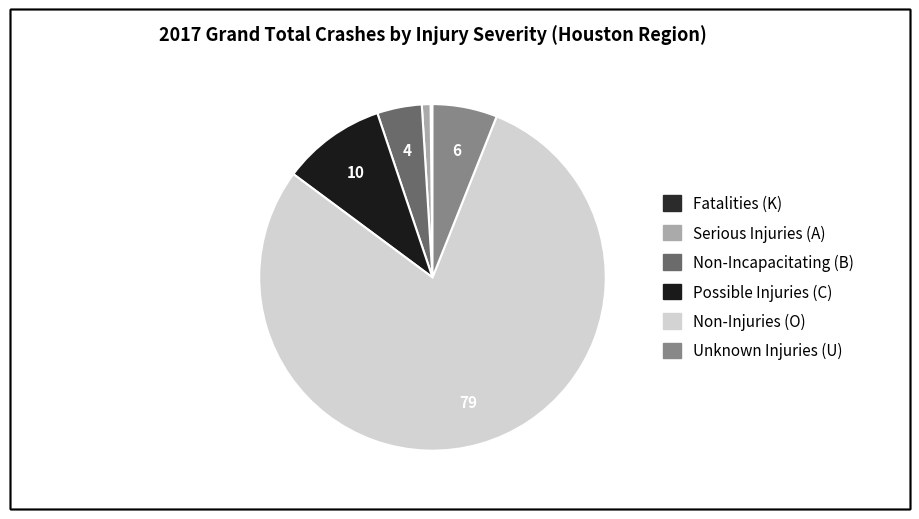

Which has a higher value, Serious Injuries (A) or Unknown Injuries (U)?

Unknown Injuries (U)